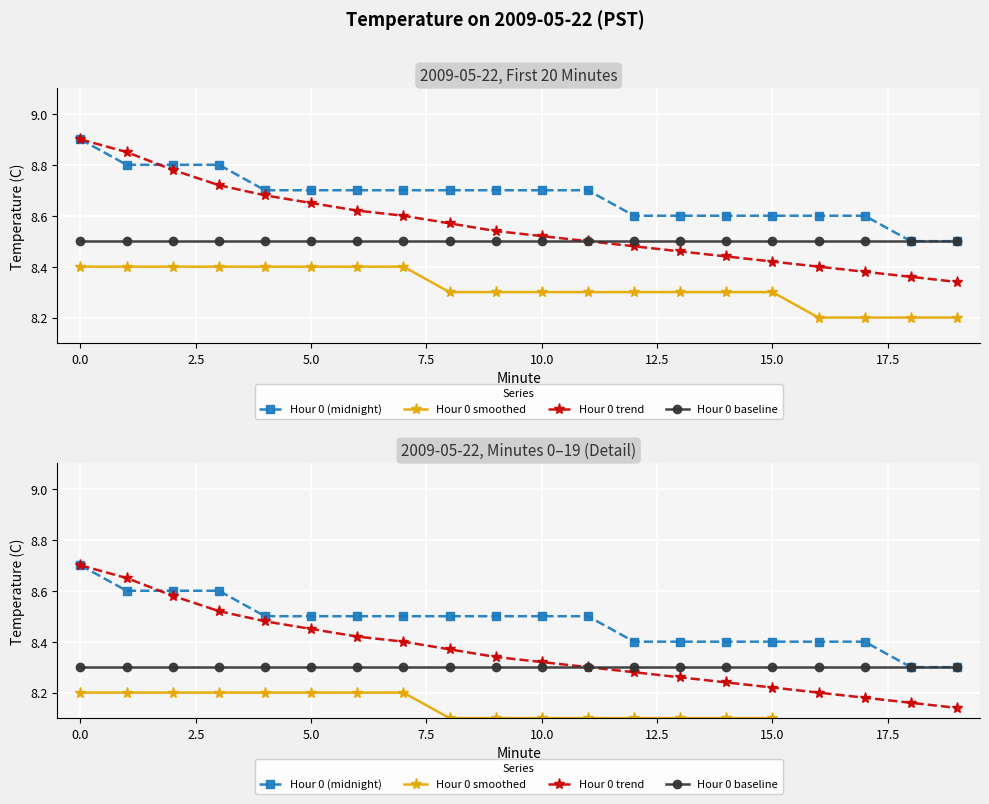

Reading left to right, what are all the values shown in this chart?

Hour 0 (midnight): 8.7	8.6	8.6	8.6	8.5	8.5	8.5	8.5	8.5	8.5	8.5	8.5	8.4	8.4	8.4	8.4	8.4	8.4	8.3	8.3
Hour 0 smoothed: 8.2	8.2	8.2	8.2	8.2	8.2	8.2	8.2	8.1	8.1	8.1	8.1	8.1	8.1	8.1	8.1	8.0	8.0	8.0	8.0
Hour 0 trend: 8.7	8.6	8.6	8.5	8.5	8.4	8.4	8.4	8.4	8.3	8.3	8.3	8.3	8.3	8.2	8.2	8.2	8.2	8.2	8.1
Hour 0 baseline: 8.3	8.3	8.3	8.3	8.3	8.3	8.3	8.3	8.3	8.3	8.3	8.3	8.3	8.3	8.3	8.3	8.3	8.3	8.3	8.3